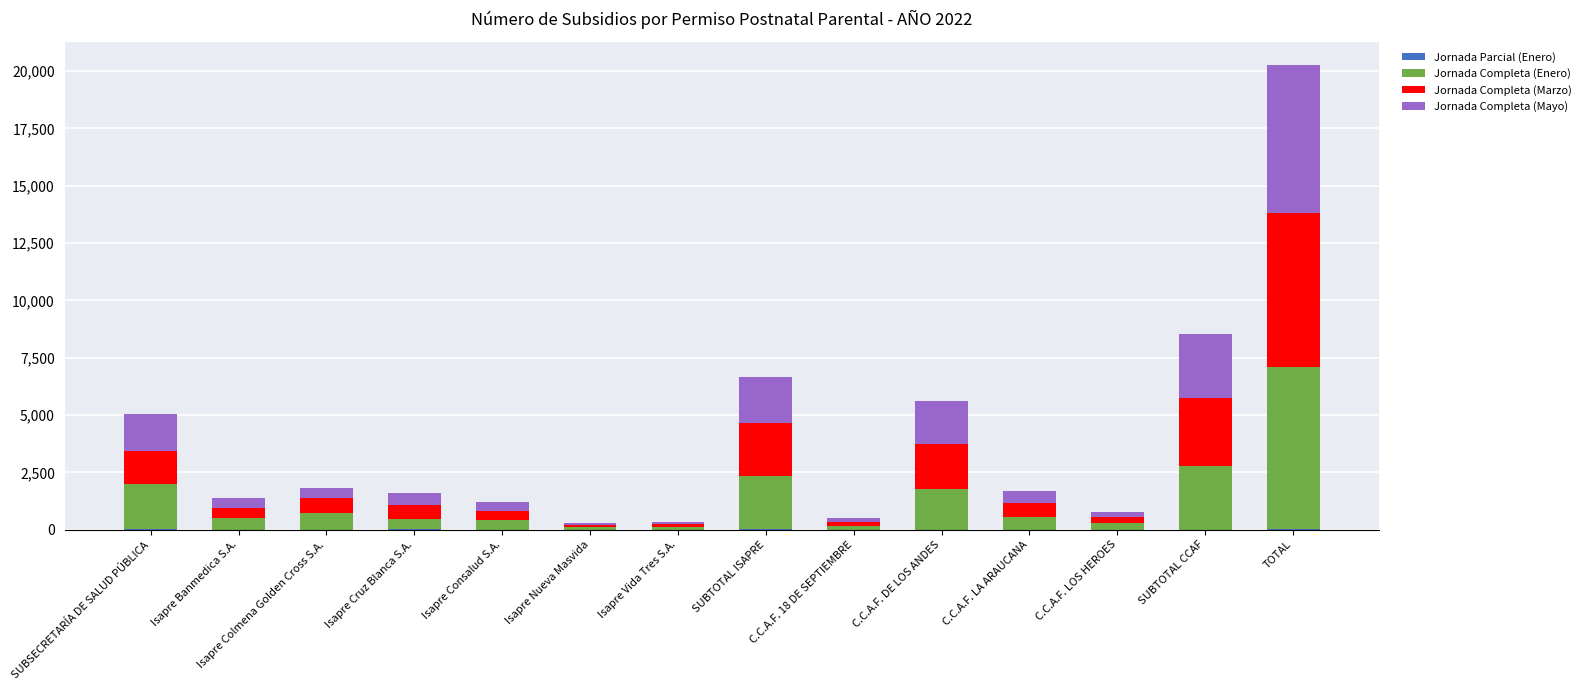

What is the total value across all series at C.C.A.F. LA ARAUCANA?

1691